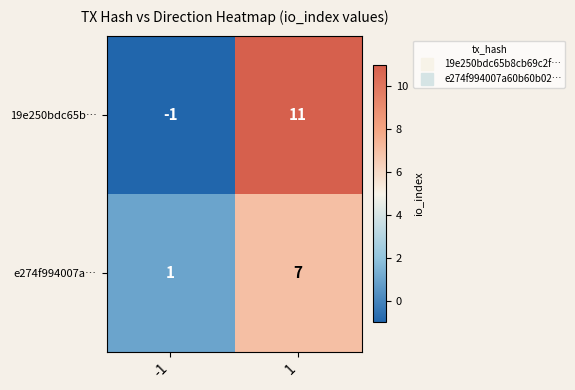

What is the average value of the 19e250bdc65b… series?

5